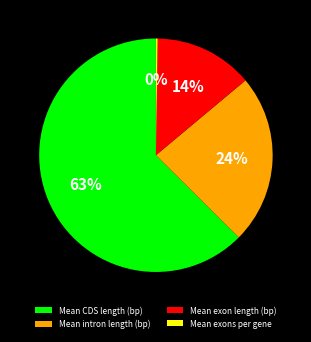

Approximately how many times larger is the value at Mean exon length (bp) compared to Mean intron length (bp)?

0.6